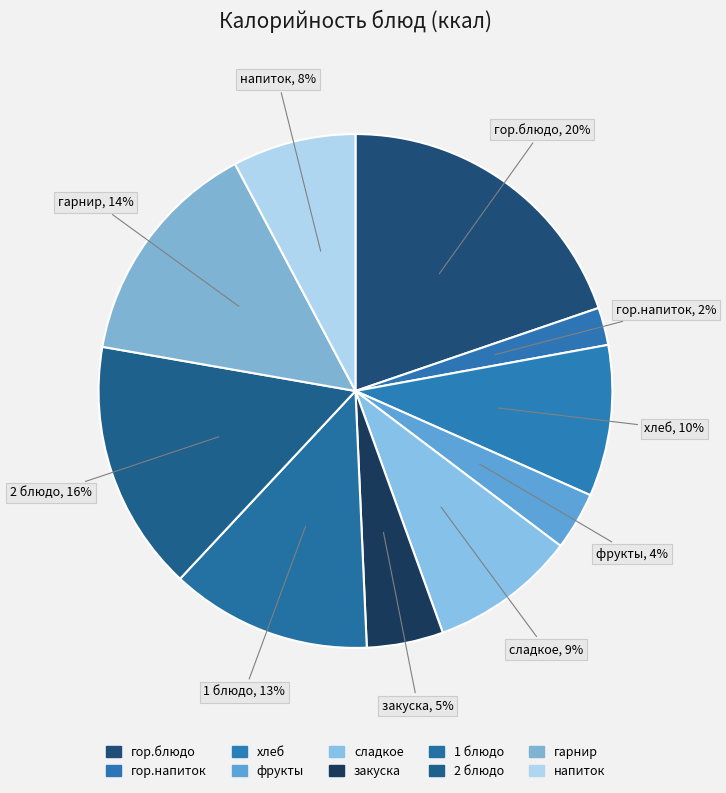

Is there a majority slice in this chart?

No